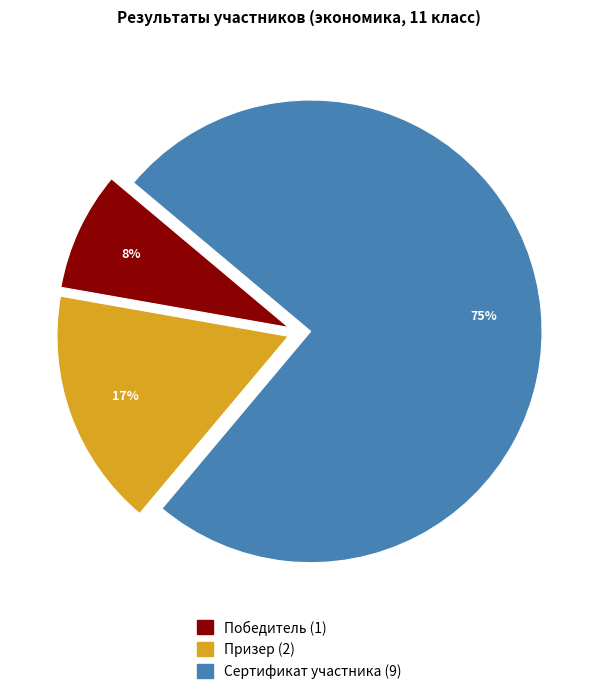

Is it true that Сертификат участника is 75% of the pie?

True